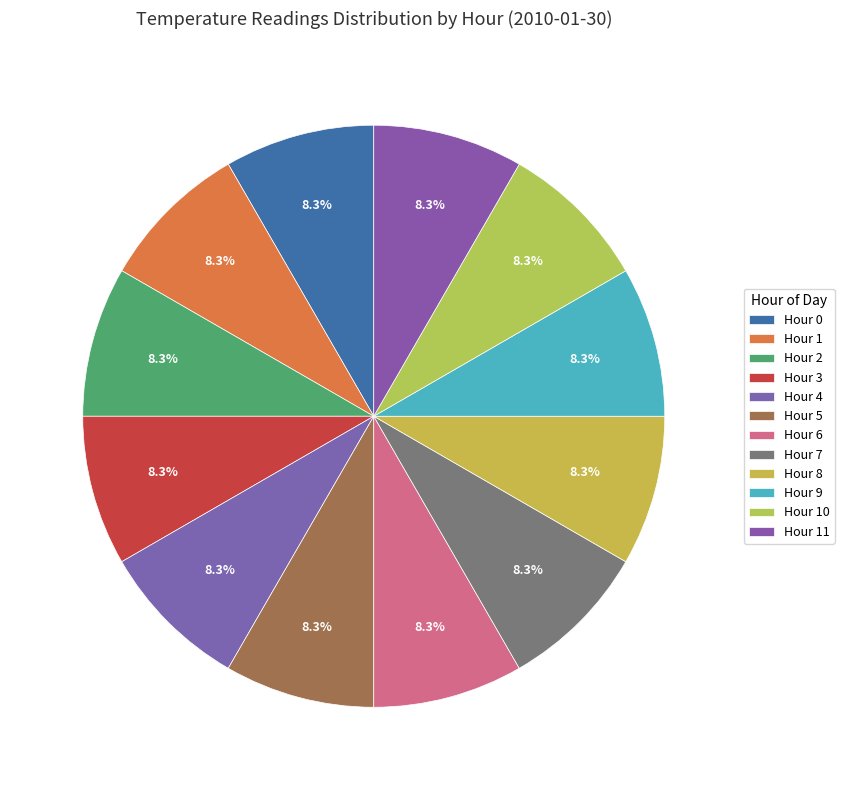

To the nearest percent, what is the average slice percentage?

8%